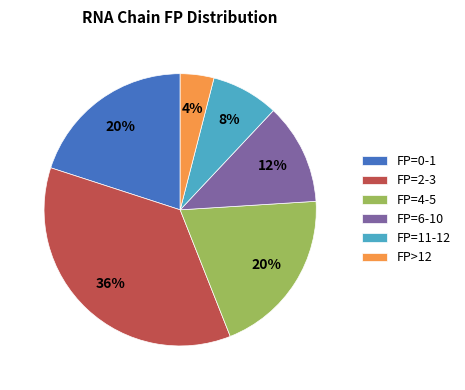

To the nearest percent, what percentage of the pie is FP=11-12?

8%